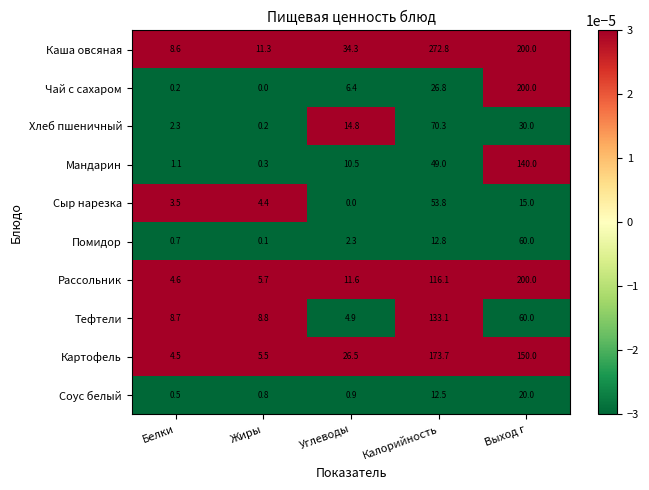

What is the difference between the maximum and minimum values in the Соус белый series?

19.5